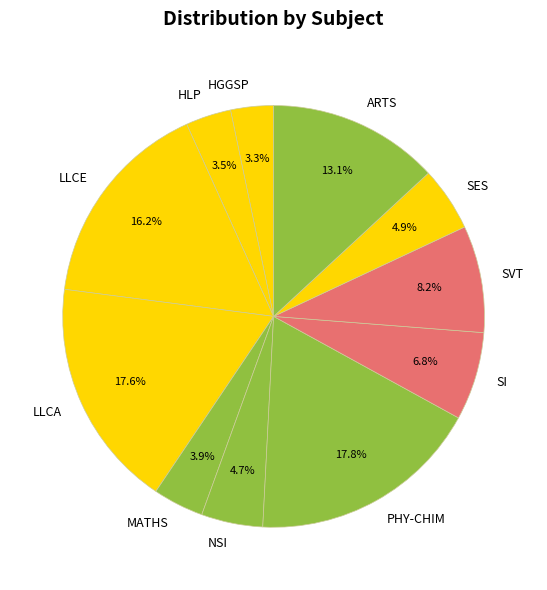

What percentage is NOT represented by LLCA?

82.4%